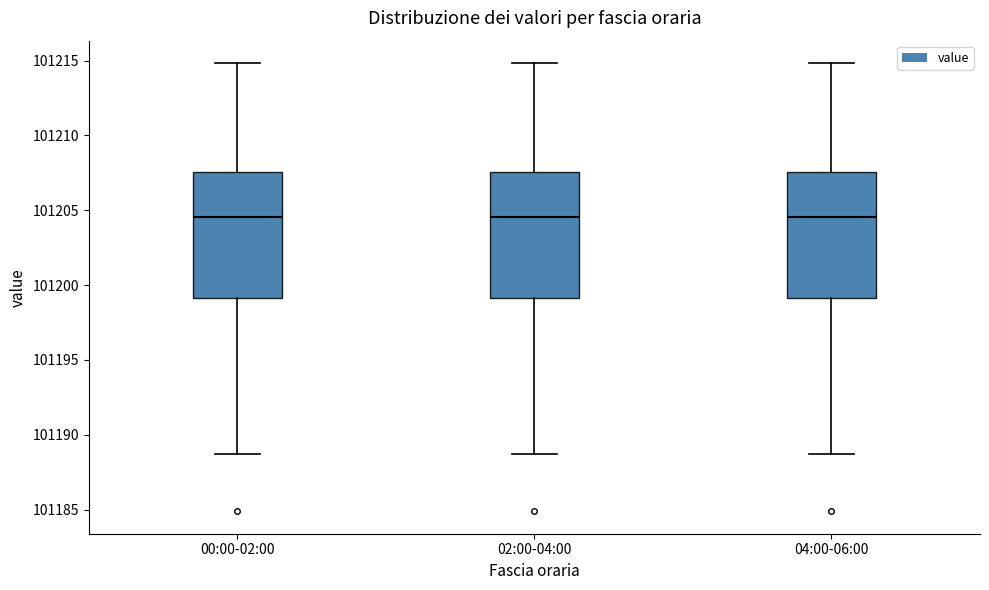

Reading left to right, transcribe this box plot: for each box, give where its median line is, the range the box spans, and where its two whiskers end, as read against the y-axis. The values are not printed on the chart, so give them approximately, as read against the axis.

00:00-02:00: median 101204.5, box 101199.0 to 101207.5, whiskers 101188.5 to 101215.0
02:00-04:00: median 101204.5, box 101199.0 to 101207.5, whiskers 101188.5 to 101215.0
04:00-06:00: median 101204.5, box 101199.0 to 101207.5, whiskers 101188.5 to 101215.0